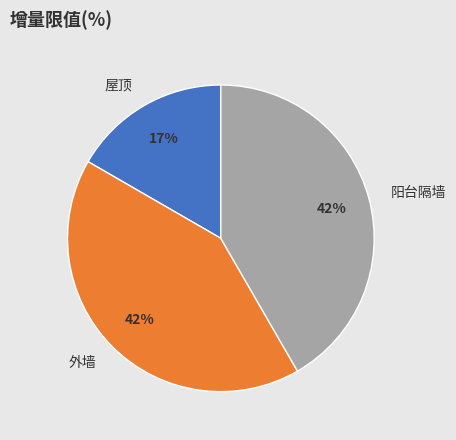

To the nearest percent, what portion does 屋顶 represent?

17%